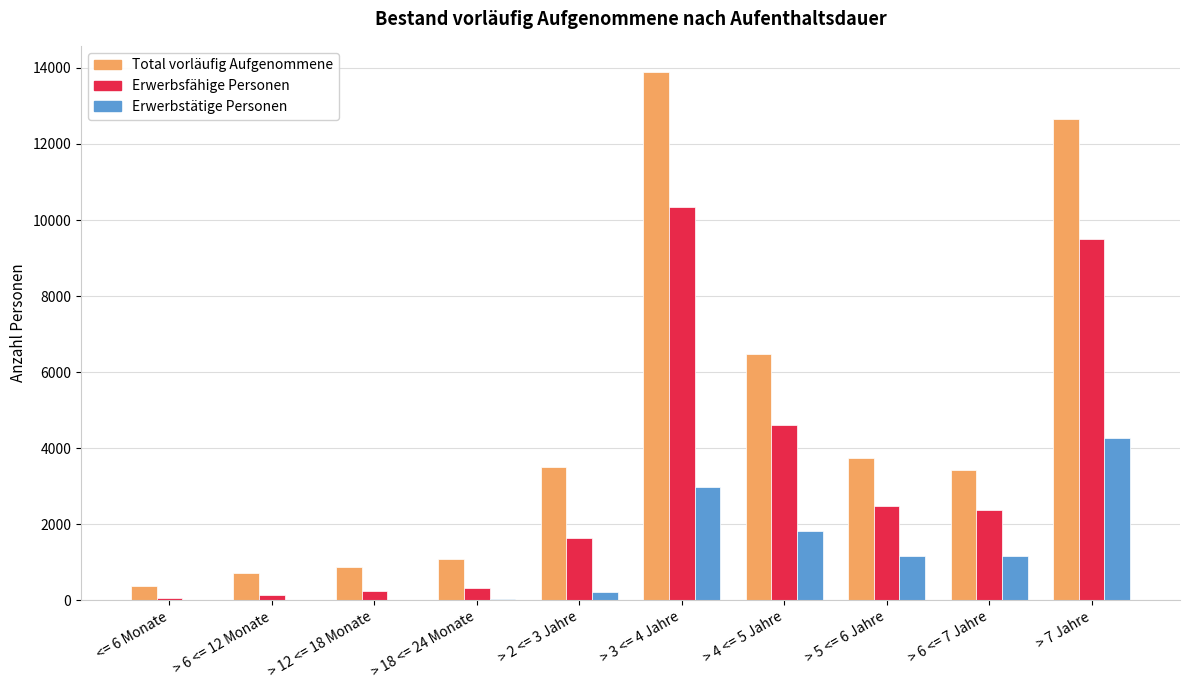

The value of Erwerbsfähige Personen at > 18 <= 24 Monate is 323. True or false?

True